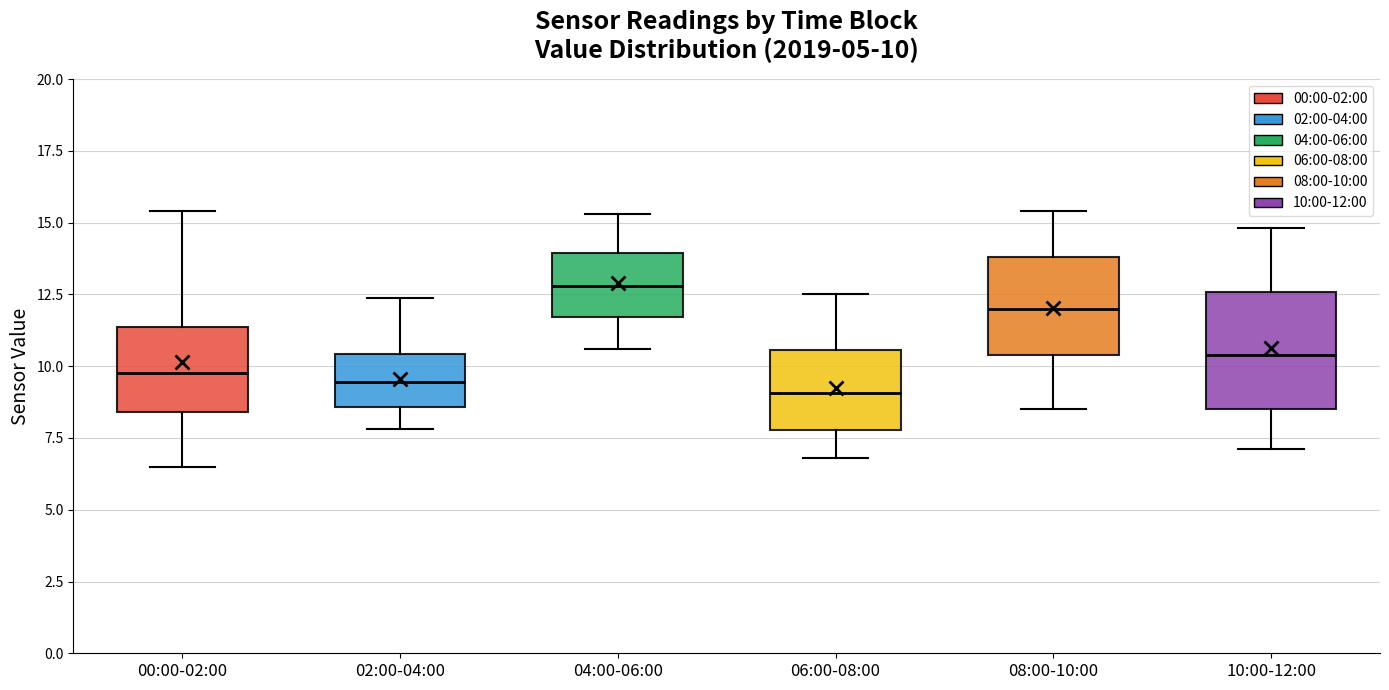

Which box's median line is the highest?

04:00-06:00